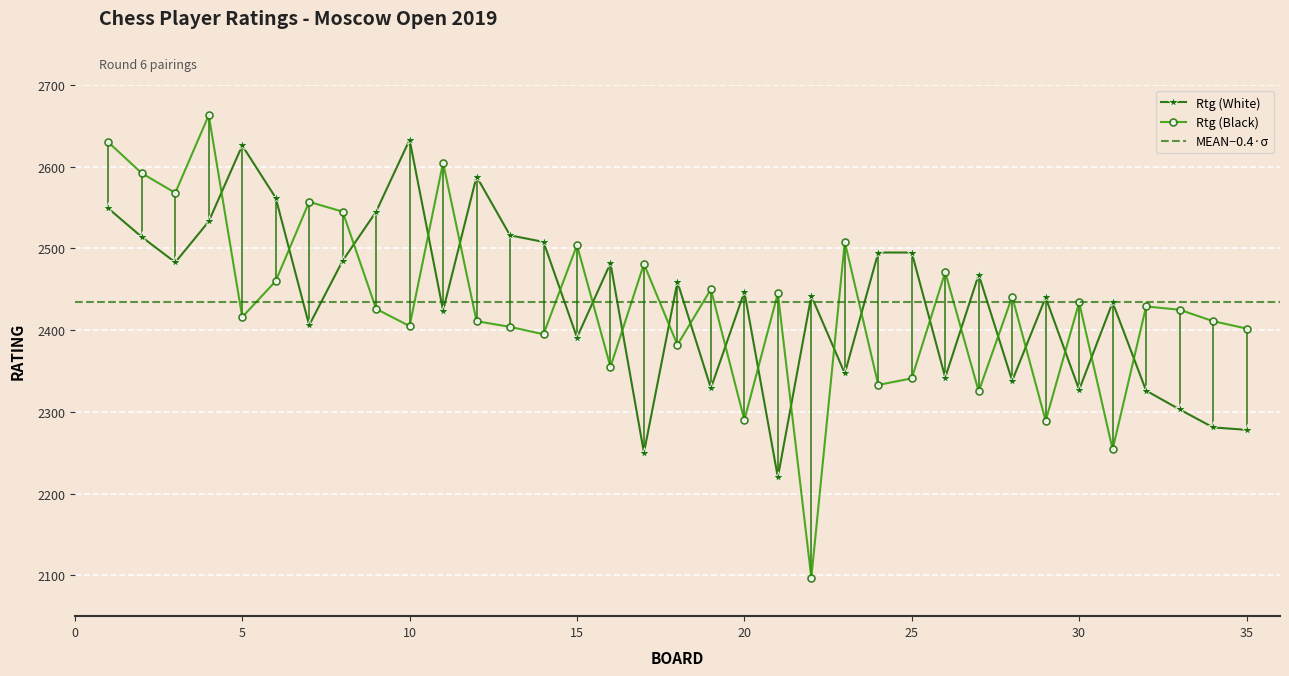

How many times do Rtg (White) and Rtg (Black) cross each other?

22